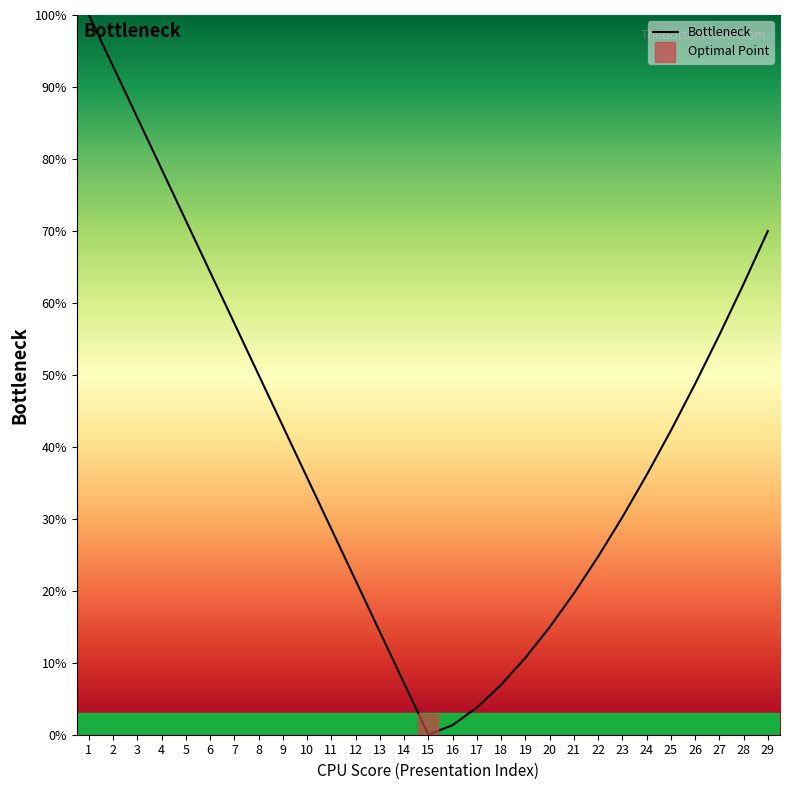

What is the change in value from 8 to 25?

-7.7